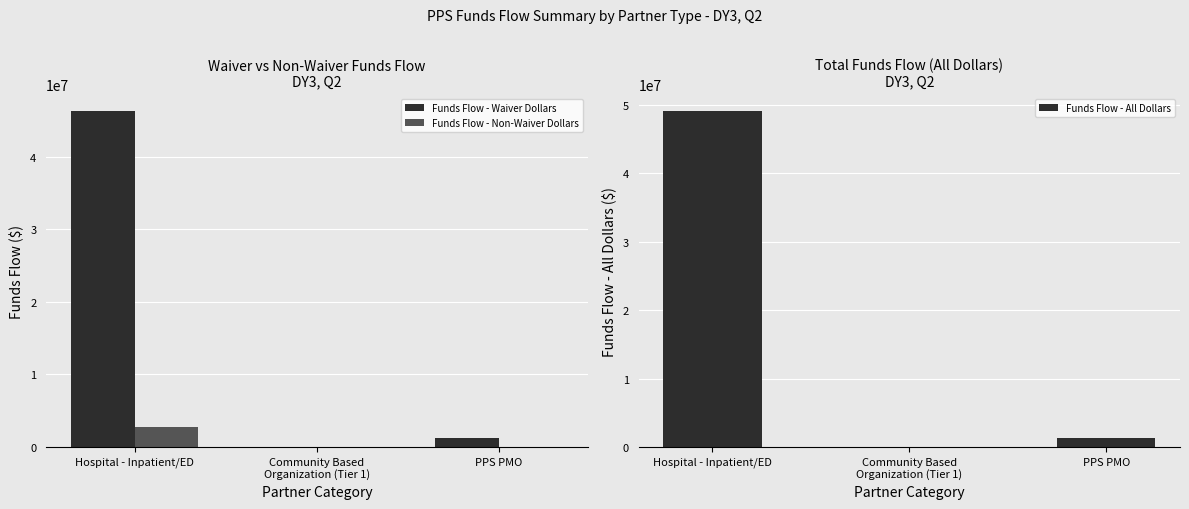

What is the difference between the maximum and second lowest values in the Funds Flow - Waiver Dollars series?

45017569.6